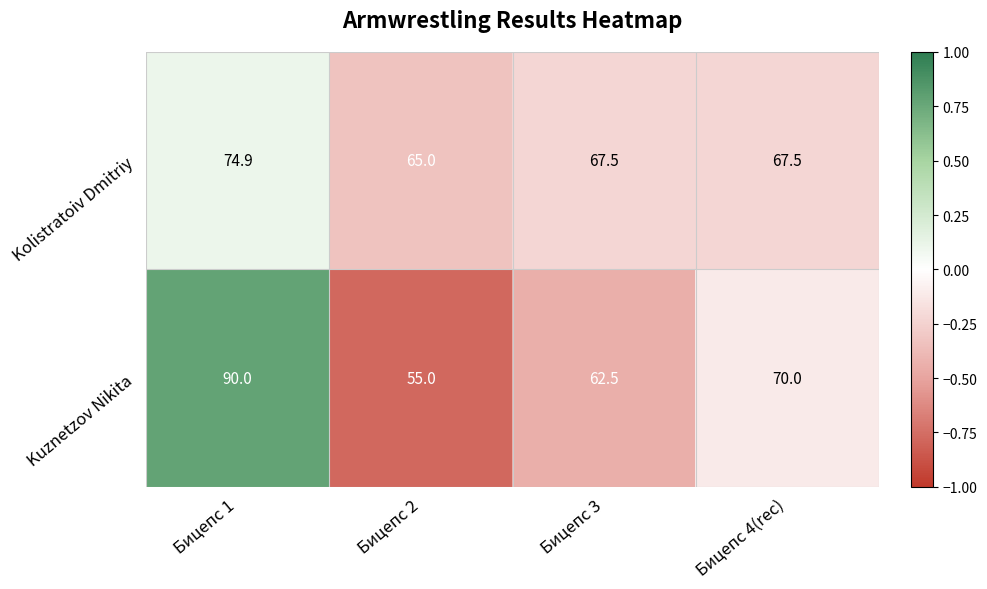

Which series has the largest range (max minus min)?

Kuznetzov Nikita